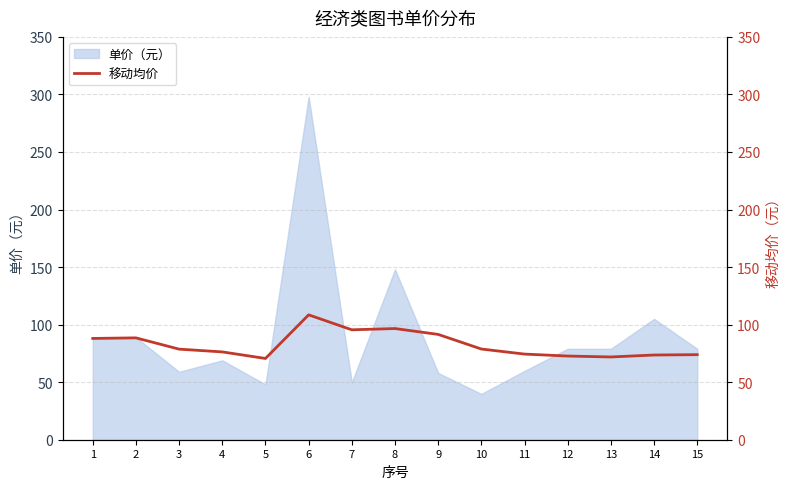

Is it true that 单价（元） equals 24.1 at 10?

False